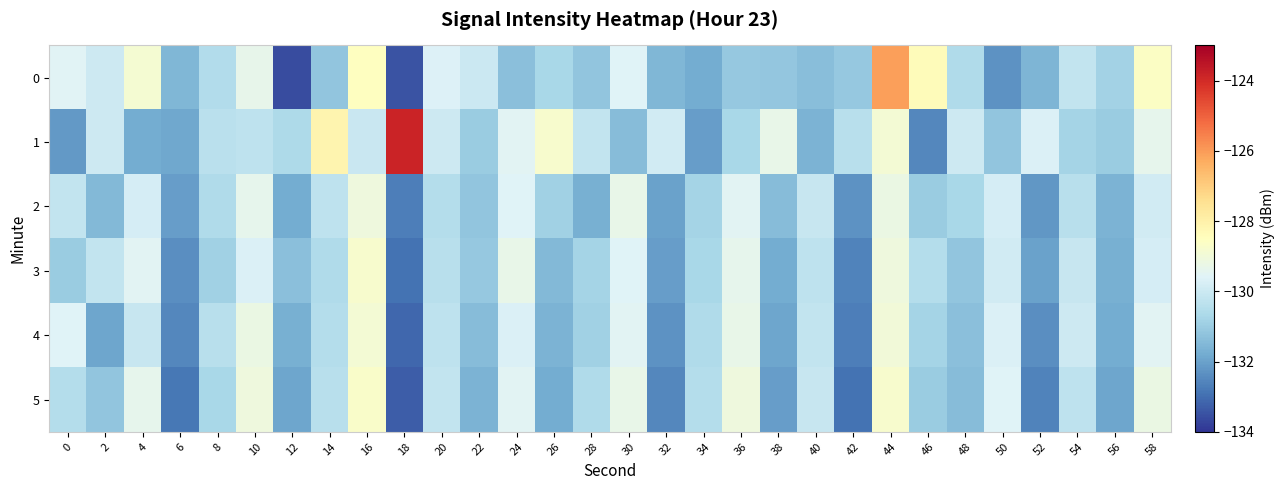

Reading left to right, transcribe all the data shown in this chart.

0: 0=-129.6	2=-130.0	4=-128.9	6=-131.5	8=-130.5	10=-129.3	12=-133.6	14=-131.2	16=-128.5	18=-133.5	20=-129.6	22=-130.0	24=-131.3	26=-130.7	28=-131.2	30=-129.6	32=-131.5	34=-131.8	36=-131.1	38=-131.1	40=-131.4	42=-131.1	44=-126.1	46=-128.4	48=-130.6	50=-132.3	52=-131.6	54=-130.2	56=-130.8	58=-128.6
1: 0=-132.2	2=-130.0	4=-131.8	6=-131.9	8=-130.4	10=-130.3	12=-130.6	14=-128.1	16=-130.1	18=-123.8	20=-130.0	22=-131.0	24=-129.5	26=-128.8	28=-130.2	30=-131.4	32=-129.9	34=-132.1	36=-130.7	38=-129.3	40=-131.6	42=-130.4	44=-128.9	46=-132.5	48=-130.0	50=-131.2	52=-129.7	54=-130.8	56=-131.0	58=-129.4
2: 0=-130.2	2=-131.5	4=-129.8	6=-132.1	8=-130.6	10=-129.4	12=-131.8	14=-130.3	16=-129.1	18=-132.7	20=-130.5	22=-131.2	24=-129.6	26=-130.9	28=-131.7	30=-129.3	32=-132.0	34=-130.8	36=-129.5	38=-131.4	40=-130.1	42=-132.3	44=-129.2	46=-131.0	48=-130.7	50=-129.8	52=-132.2	54=-130.4	56=-131.6	58=-129.9
3: 0=-131.0	2=-130.2	4=-129.5	6=-132.4	8=-130.9	10=-129.7	12=-131.3	14=-130.6	16=-128.8	18=-132.9	20=-130.4	22=-131.1	24=-129.3	26=-131.5	28=-130.8	30=-129.6	32=-132.1	34=-130.7	36=-129.4	38=-131.8	40=-130.3	42=-132.6	44=-129.1	46=-130.5	48=-131.2	50=-129.9	52=-132.0	54=-130.1	56=-131.7	58=-129.8
4: 0=-129.6	2=-131.9	4=-130.1	6=-132.5	8=-130.4	10=-129.2	12=-131.7	14=-130.5	16=-128.9	18=-133.1	20=-130.3	22=-131.4	24=-129.7	26=-131.6	28=-130.9	30=-129.5	32=-132.3	34=-130.6	36=-129.3	38=-131.9	40=-130.2	42=-132.7	44=-129.0	46=-130.8	48=-131.3	50=-129.7	52=-132.4	54=-130.0	56=-131.8	58=-129.5
5: 0=-130.5	2=-131.2	4=-129.4	6=-132.8	8=-130.7	10=-129.1	12=-131.9	14=-130.4	16=-128.7	18=-133.3	20=-130.2	22=-131.6	24=-129.5	26=-131.8	28=-130.6	30=-129.3	32=-132.5	34=-130.5	36=-129.1	38=-132.1	40=-130.1	42=-132.9	44=-128.8	46=-131.0	48=-131.4	50=-129.6	52=-132.6	54=-130.3	56=-131.9	58=-129.2